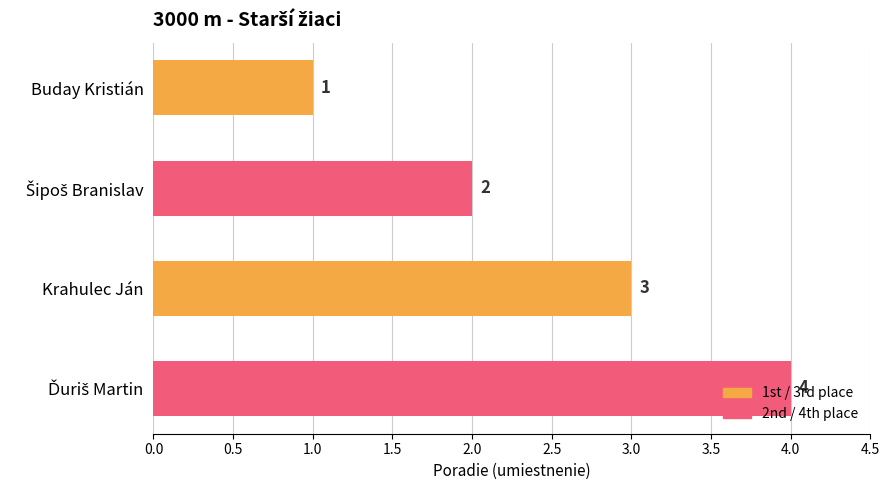

What is the difference between the maximum and minimum values?

3